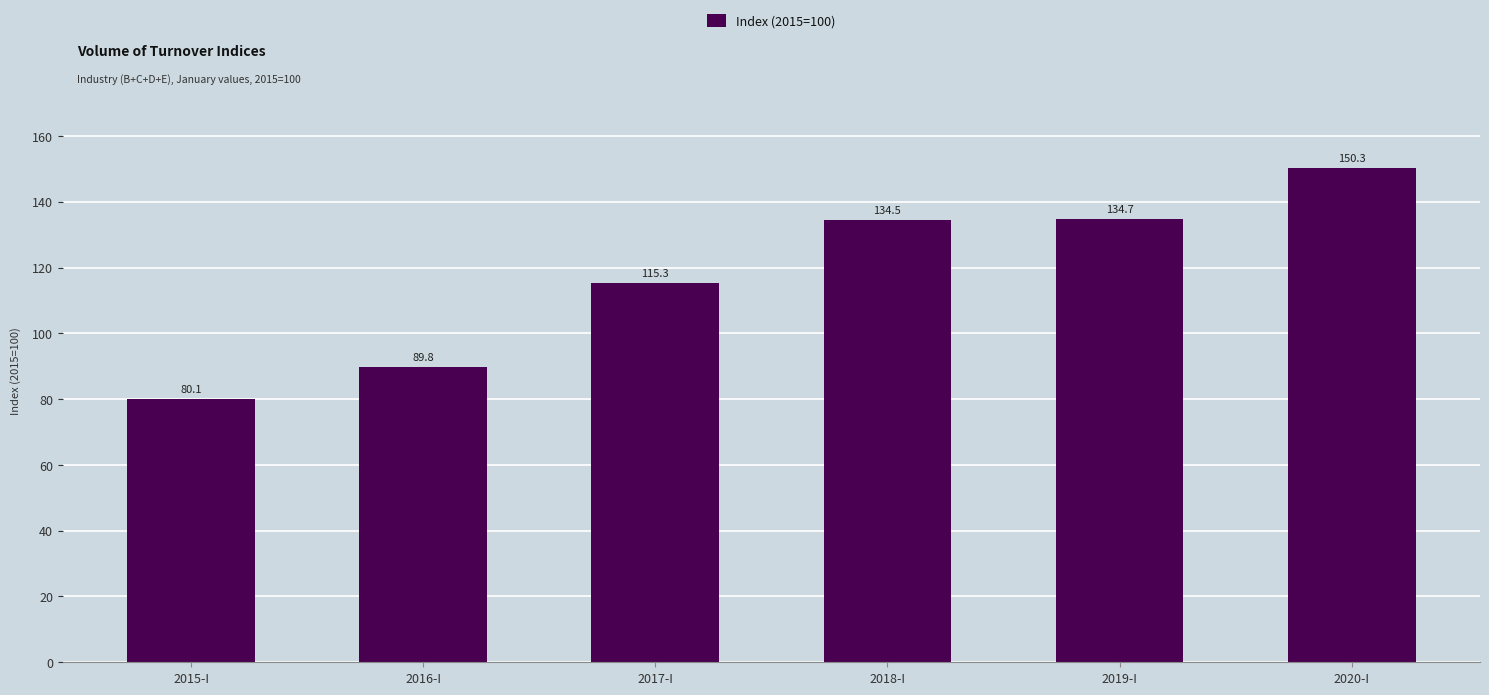

What is the difference between the maximum and minimum values?

70.2